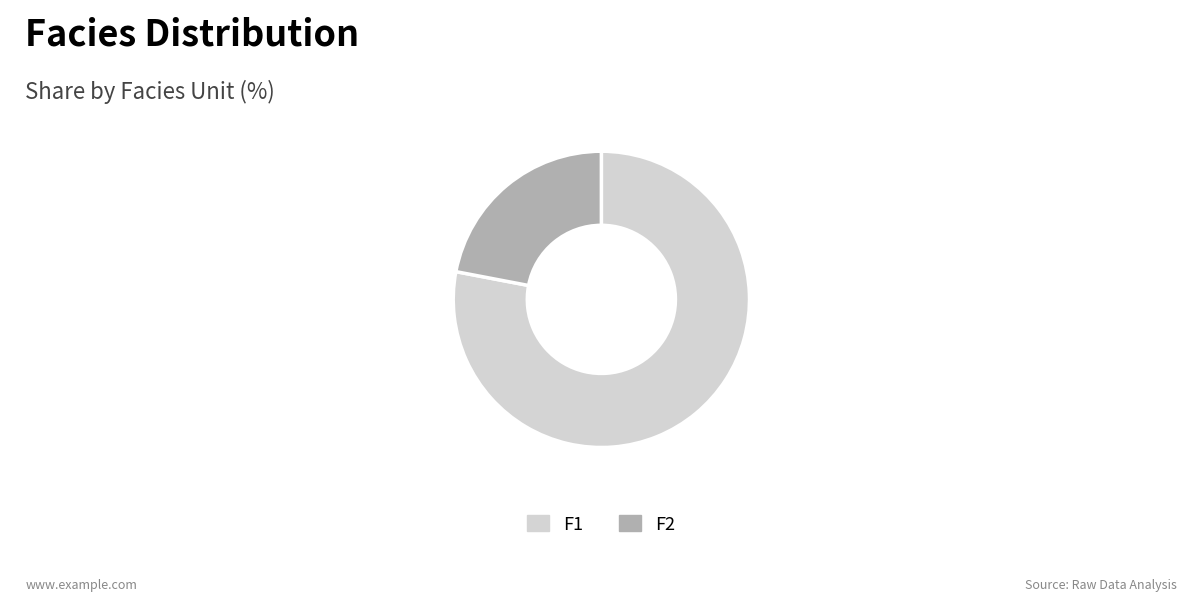

Which has a higher value, F2 or F1?

F1